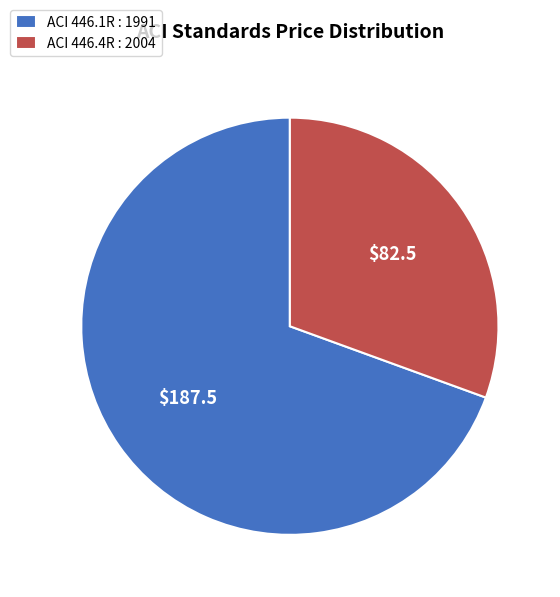

Is there a majority slice in this chart?

Yes